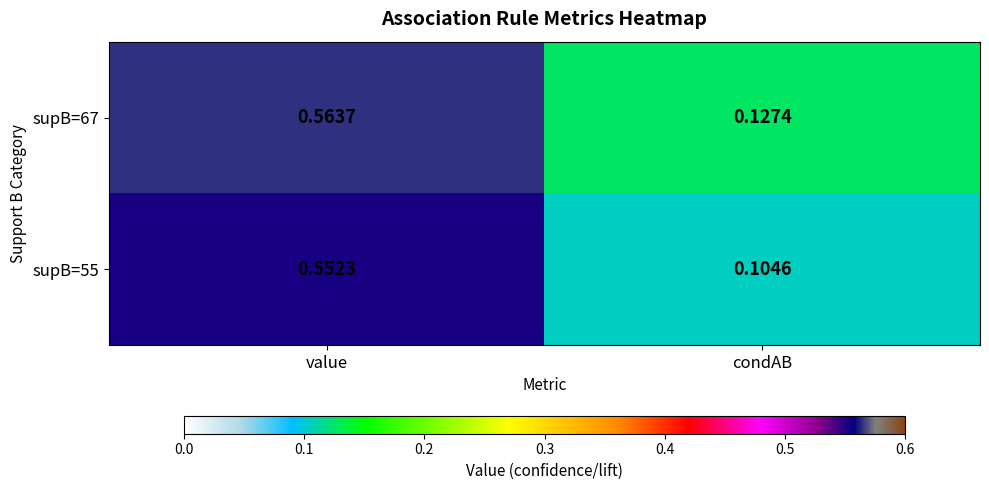

At how many categories does at least one series exceed 0?

2